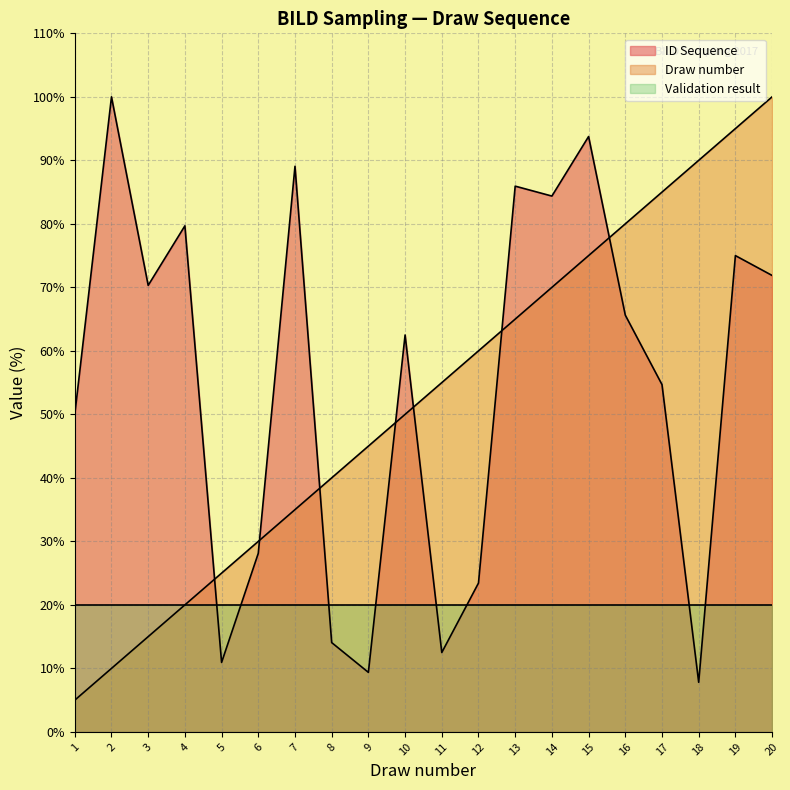

At which label is Draw number closest to 52?

10